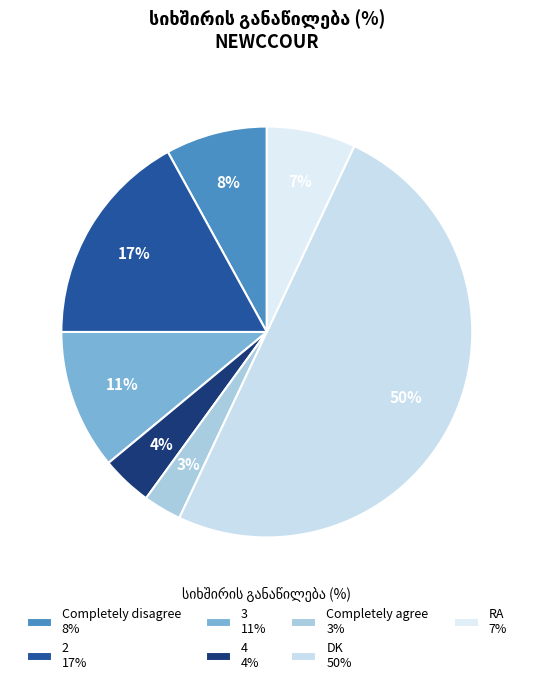

Which category has the biggest portion of the pie?

DK